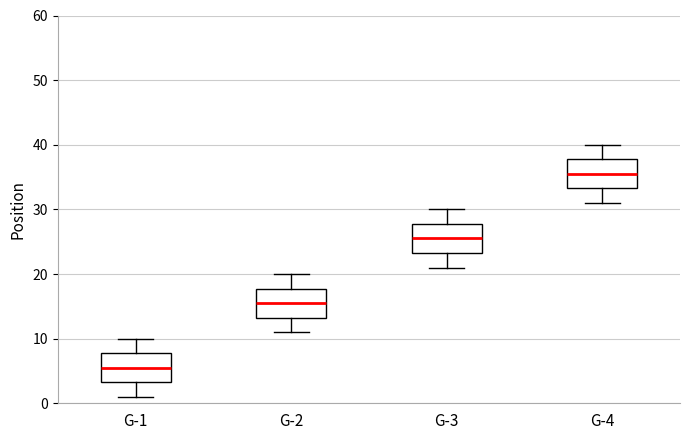

Where does the median line of the box for G-2 sit on the y-axis? The values are not printed on the chart, so give them approximately, as read against the axis.

16